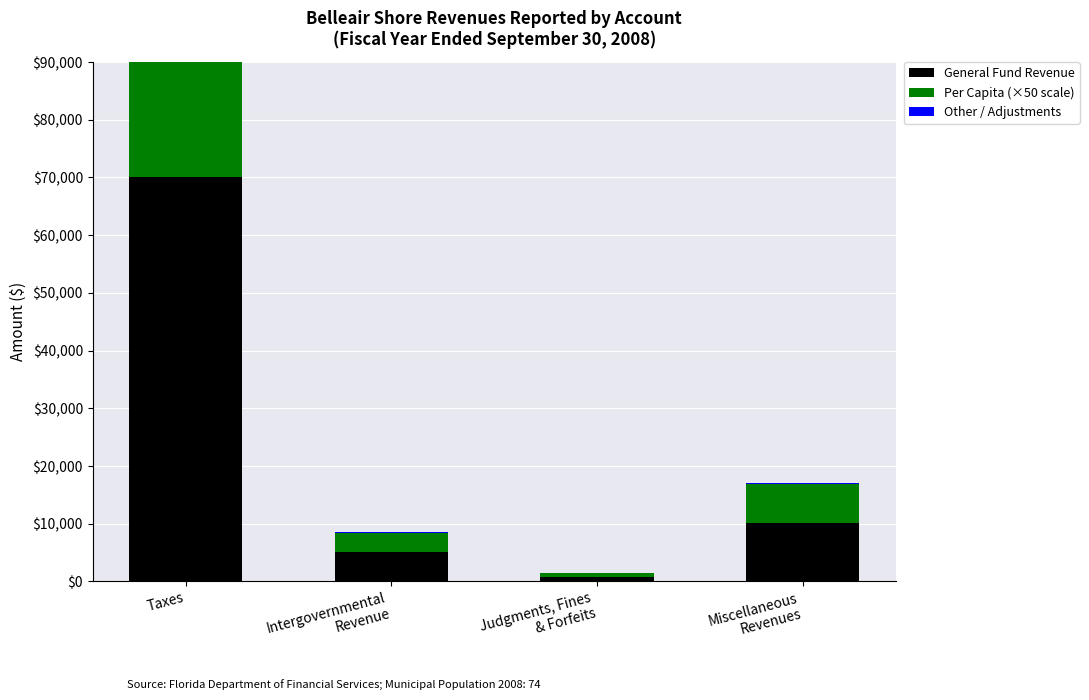

What is the difference between the maximum and minimum values in the Other / Adjustments series?

80.0